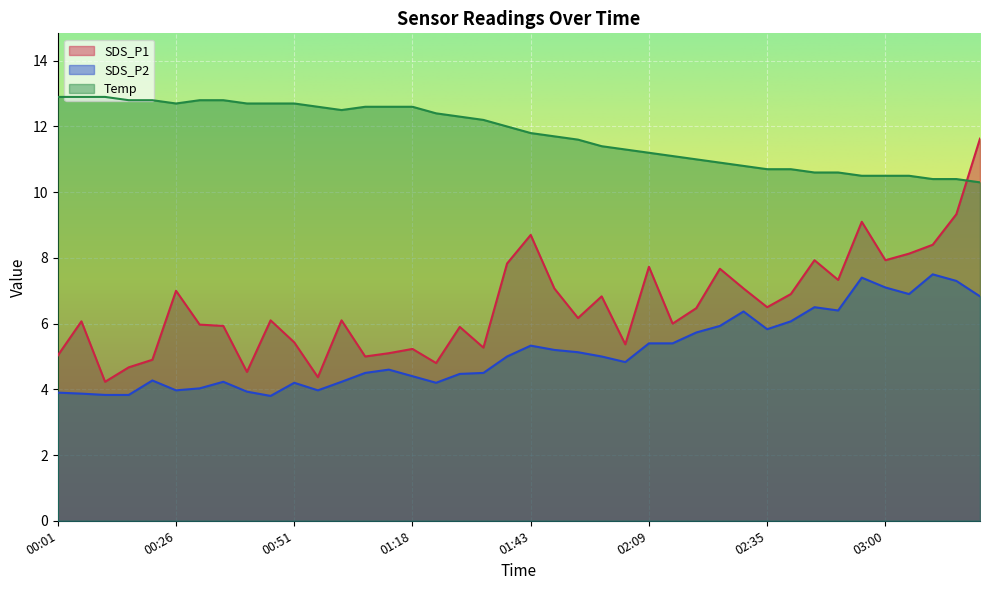

What are all the series names shown in the legend?

SDS_P1, SDS_P2, Temp